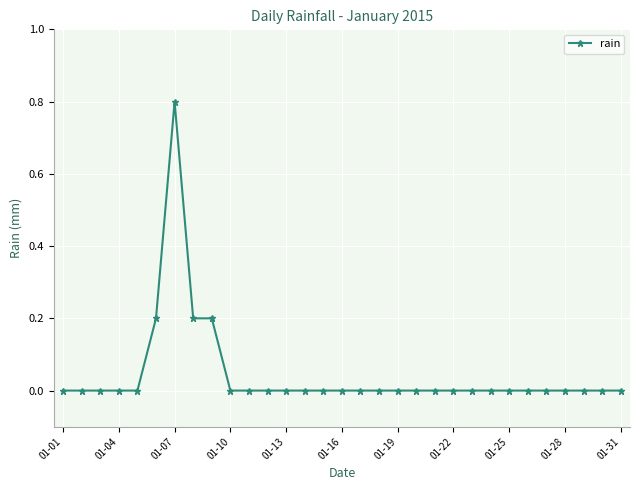

What is the maximum value shown in the chart?

0.8